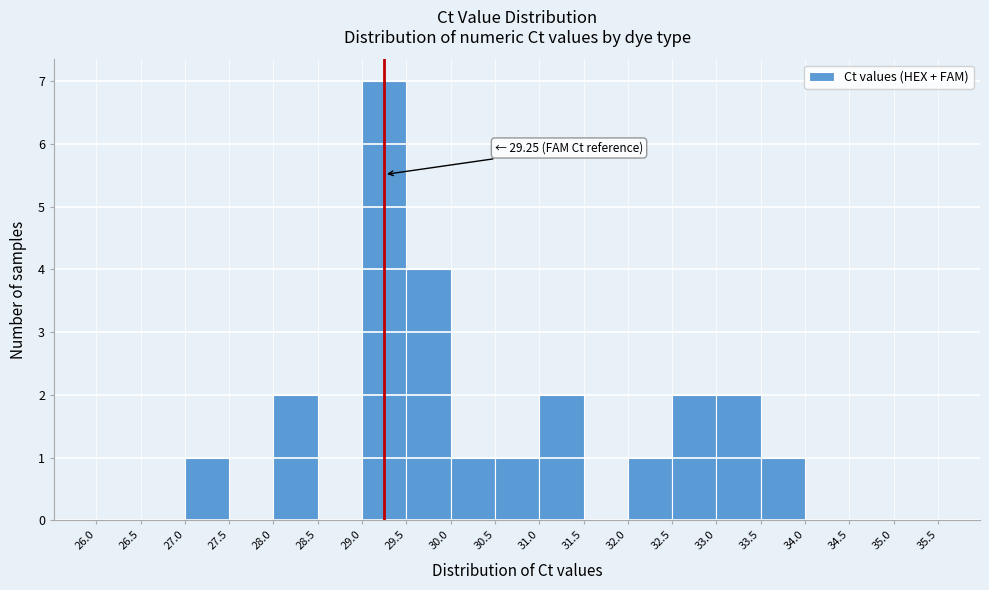

Which range on the x-axis has the tallest bar?

29.0 to 29.5